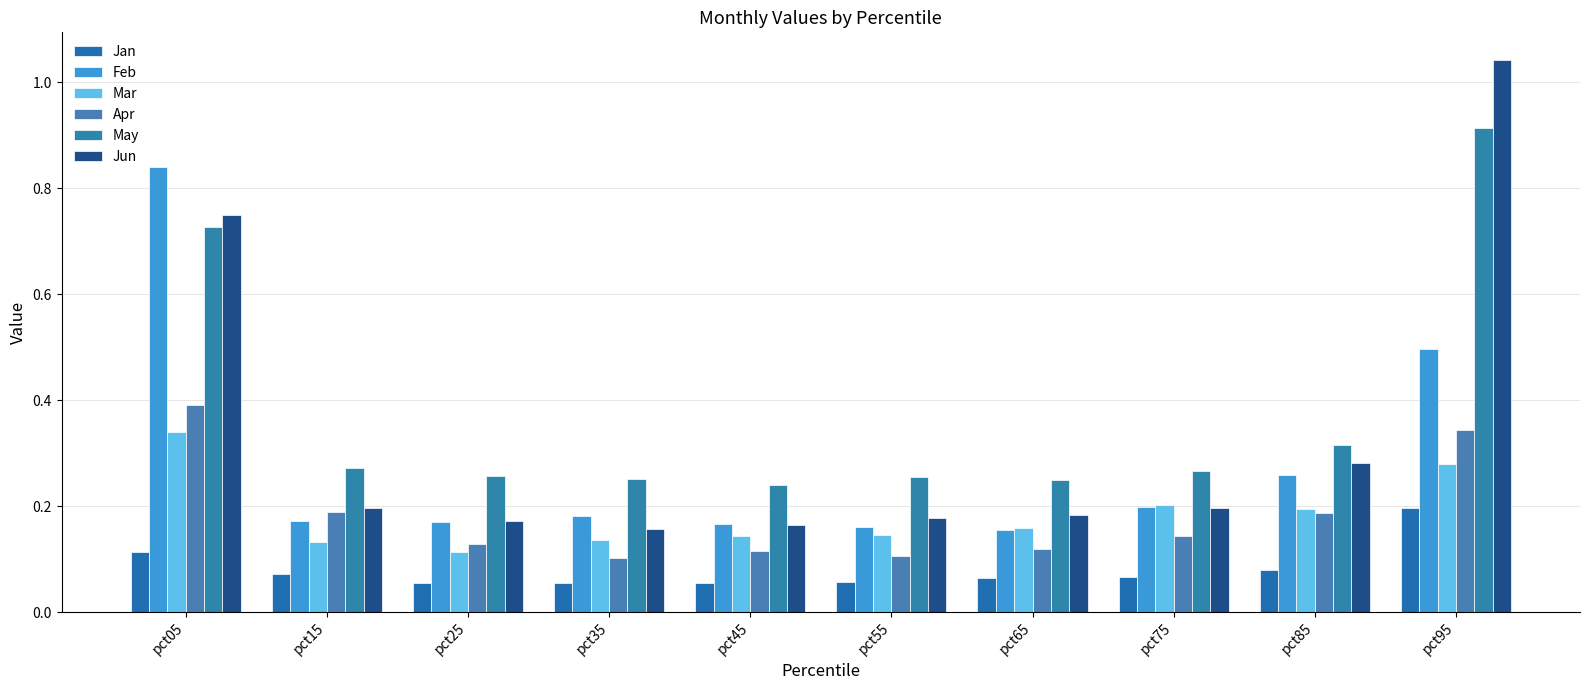

What is the value of the Apr bar at the 2nd from the left?

0.2